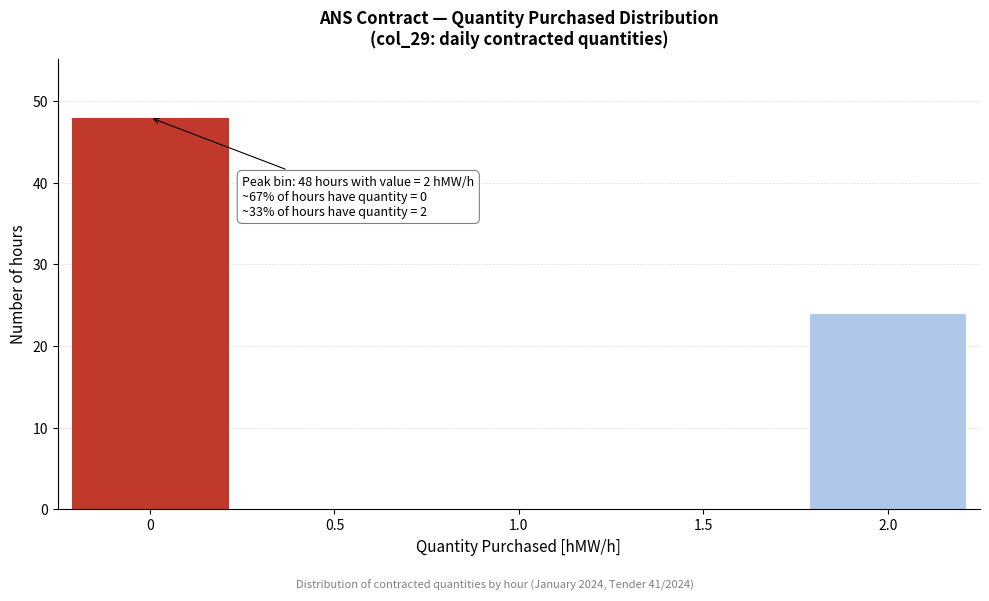

Reading right to left, list all the values displayed in this chart.

2.0=24	1.5=0	1.0=0	0.5=0	0=48